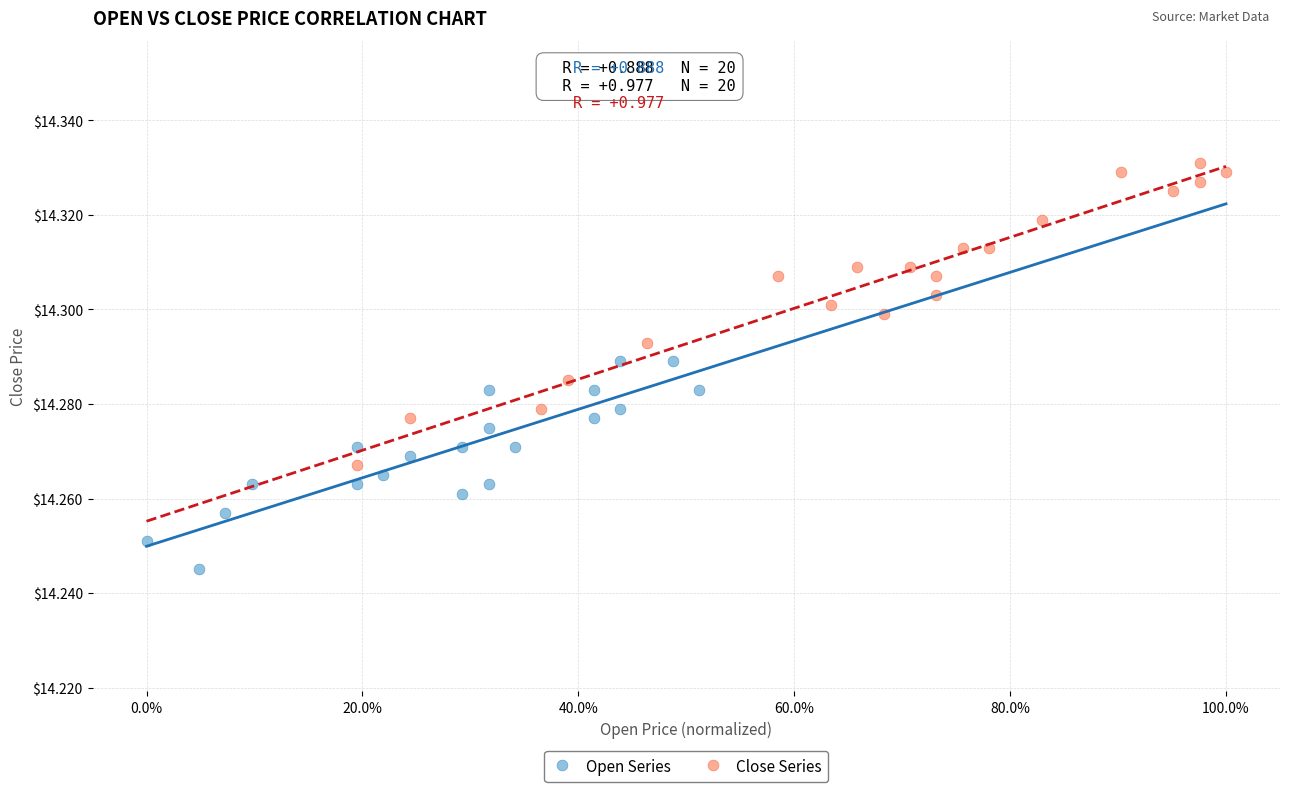

Which series contains the highest Y value?

Close Series